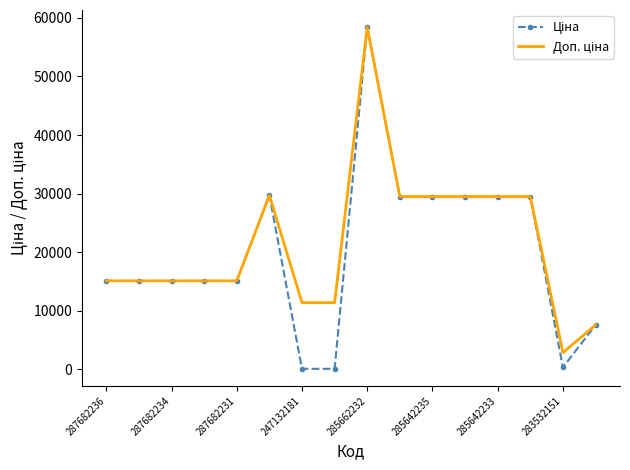

What is the greatest value displayed?

58426.5